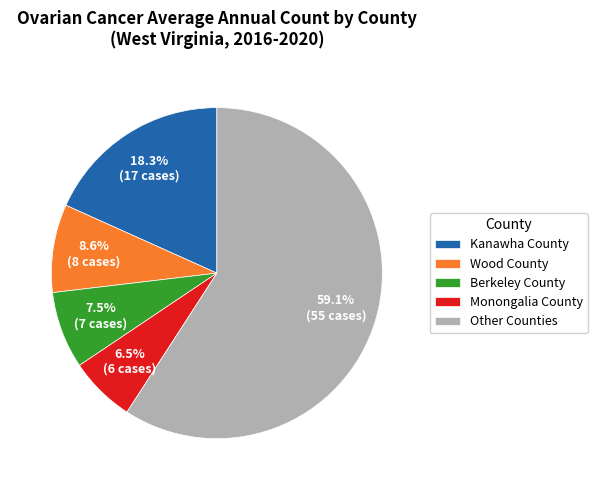

What is the majority slice?

Other Counties